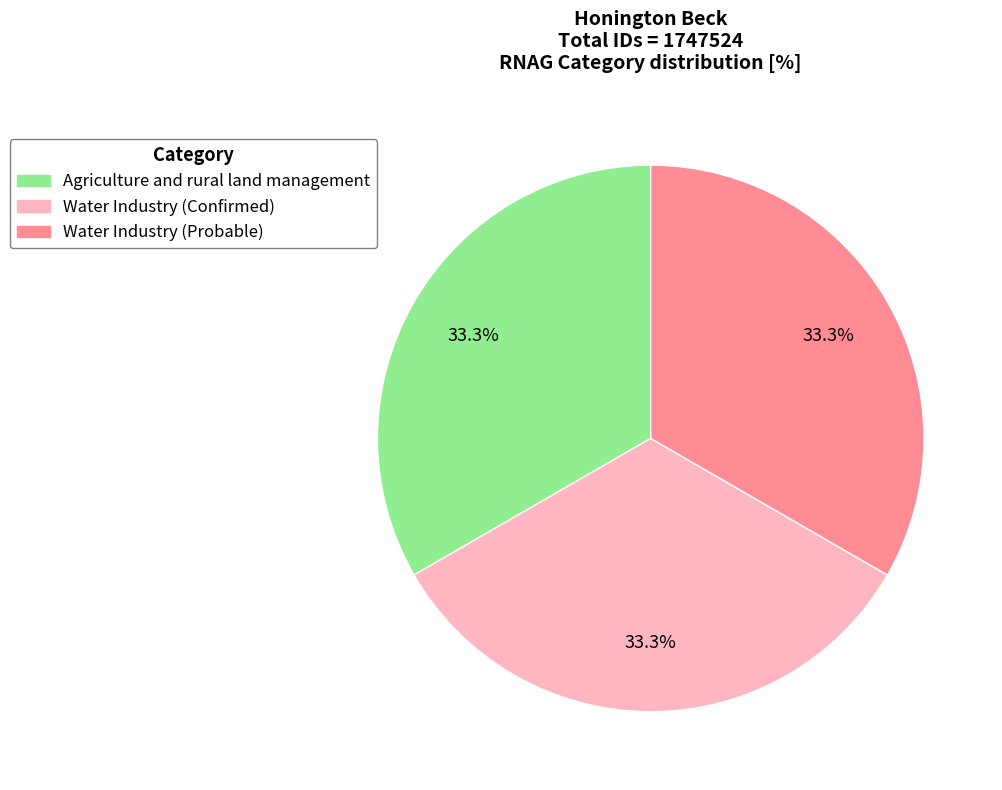

True or false: Agriculture and rural land management accounts for 33% of the total.

True